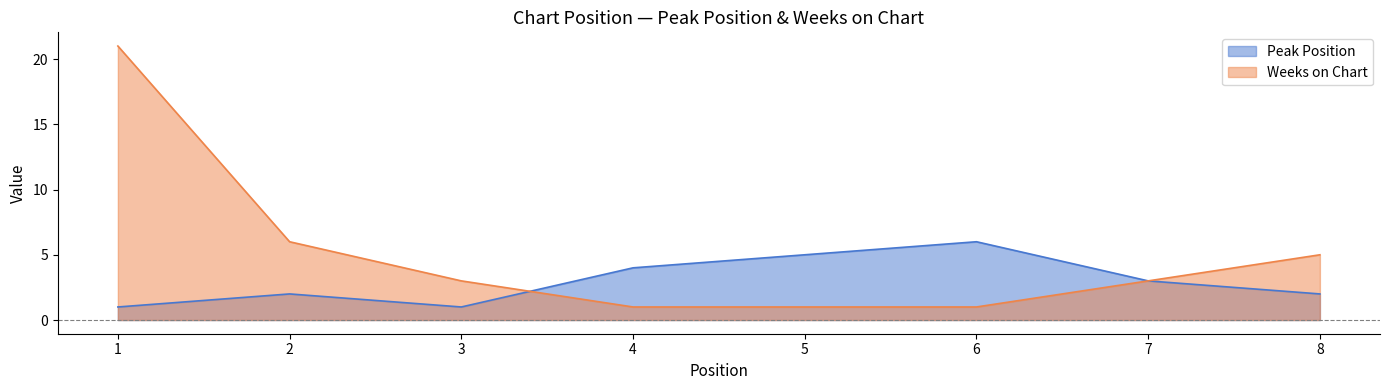

Read the Peak Position value at 8.

2